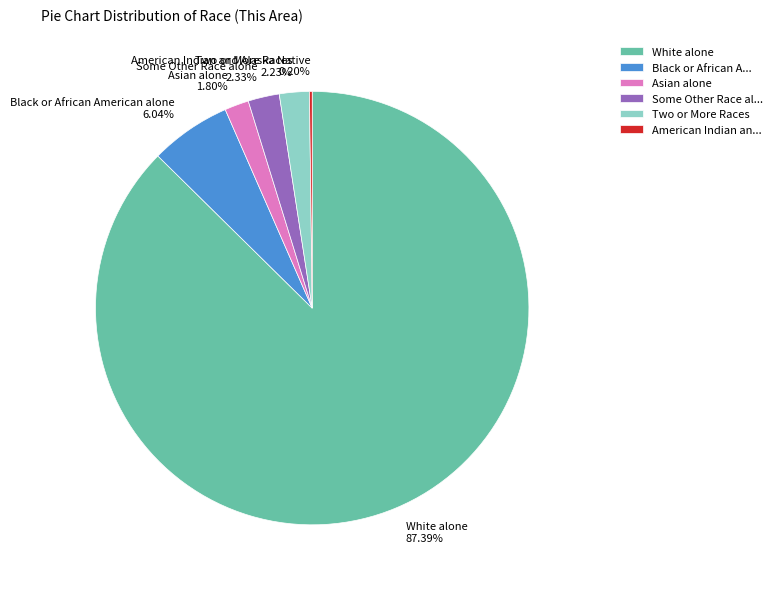

What percentage is the White alone slice, to the nearest percent?

87%